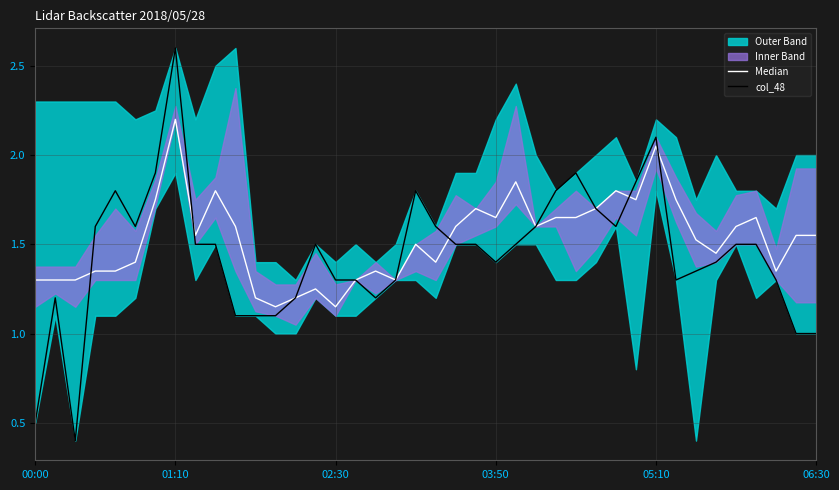

What is the minimum value for col_48?

0.4